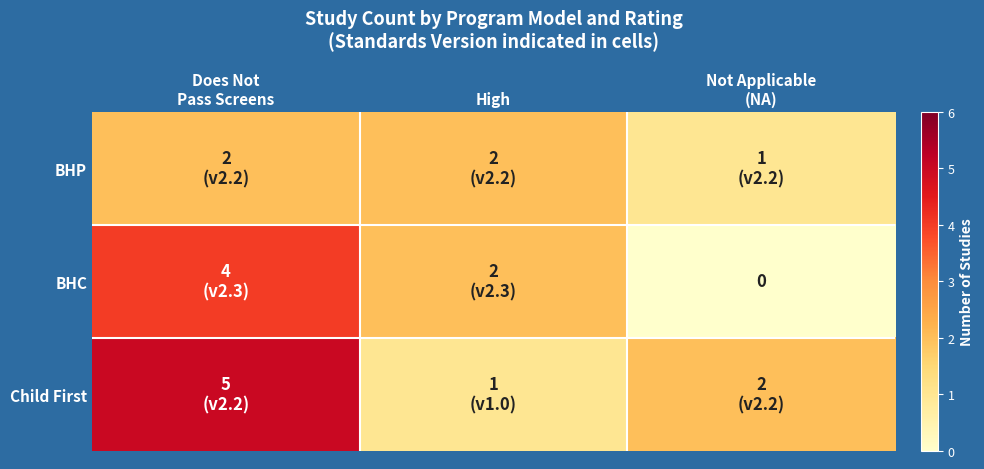

Where is Child First nearest to the value 3?

Not Applicable (NA)